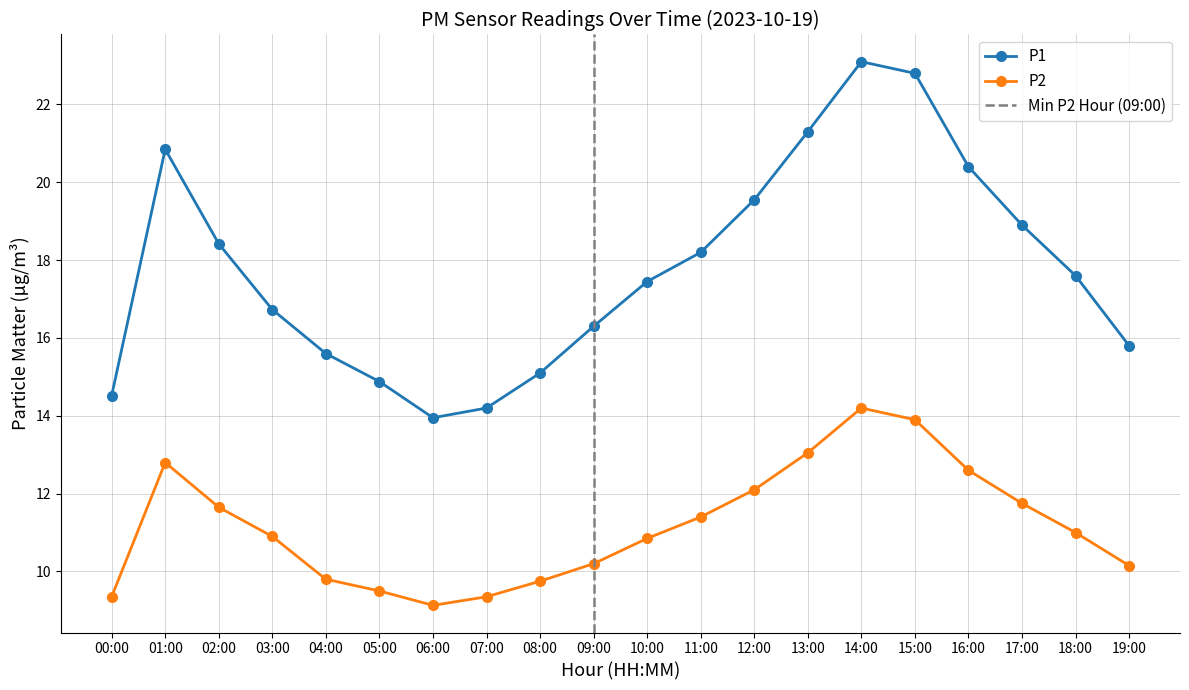

At which label does P2 reach its minimum?

06:00